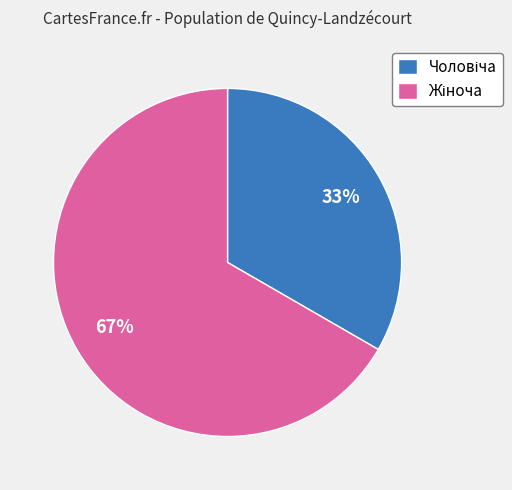

To the nearest percent, what is the average slice percentage?

50%